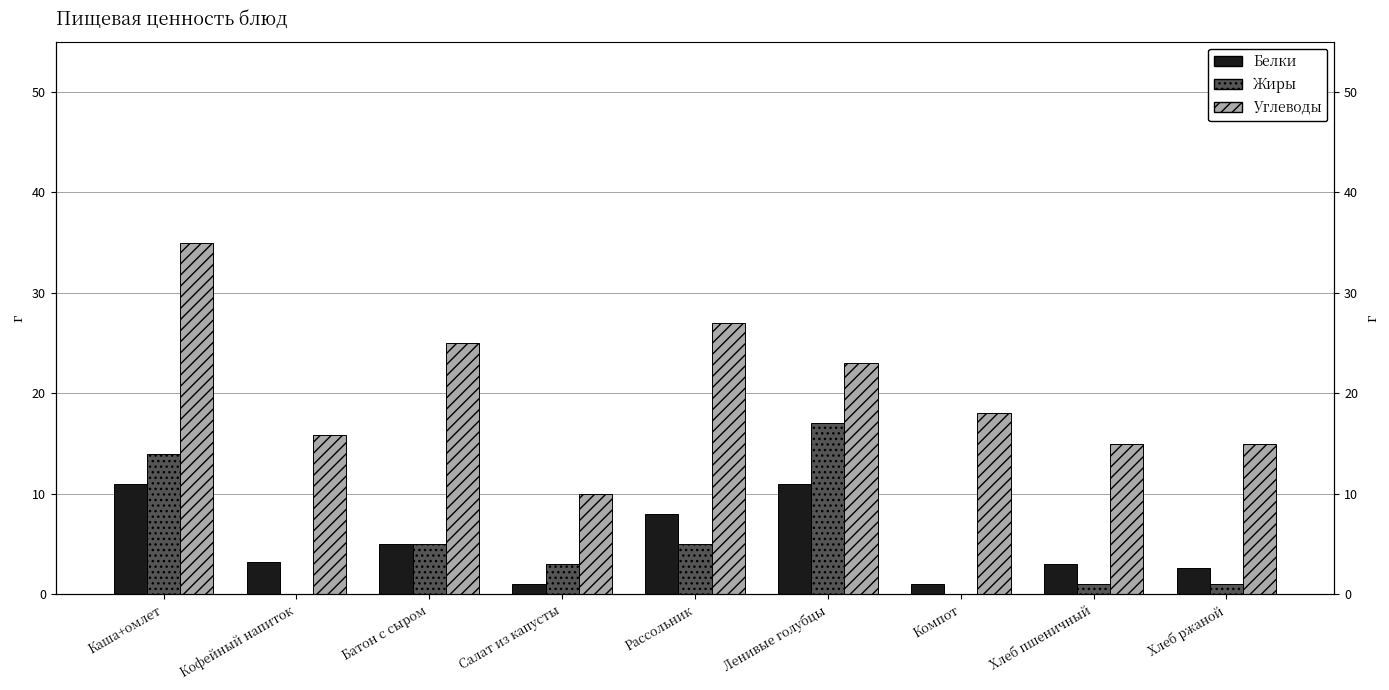

What is the total value across all series at Рассольник?

40.0